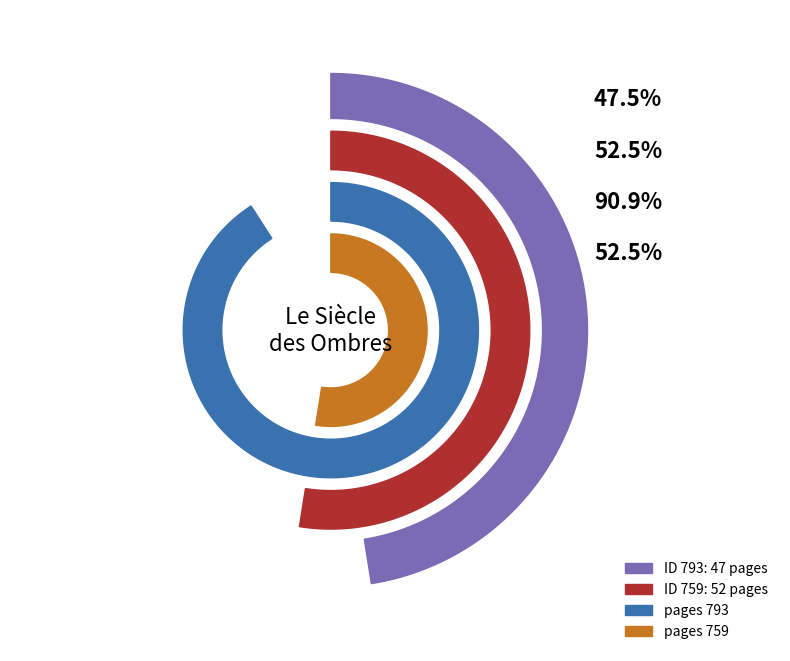

What is the change in value from 793 to 759?

+5